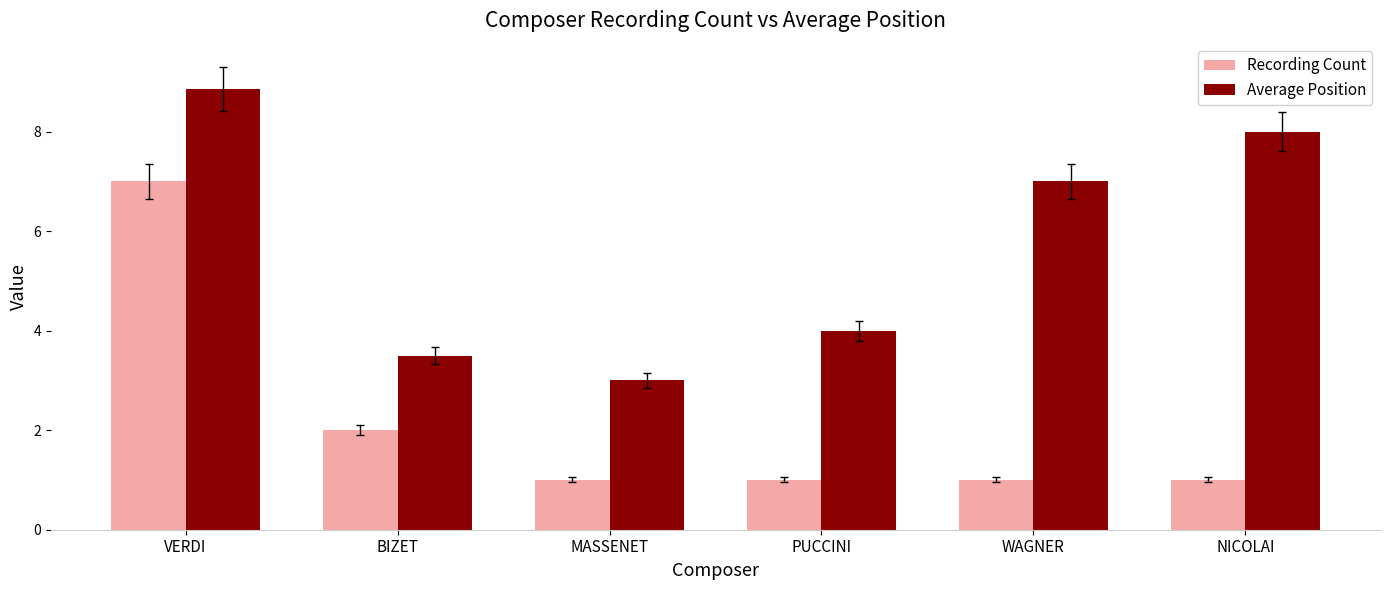

How many bars are there in total?

12